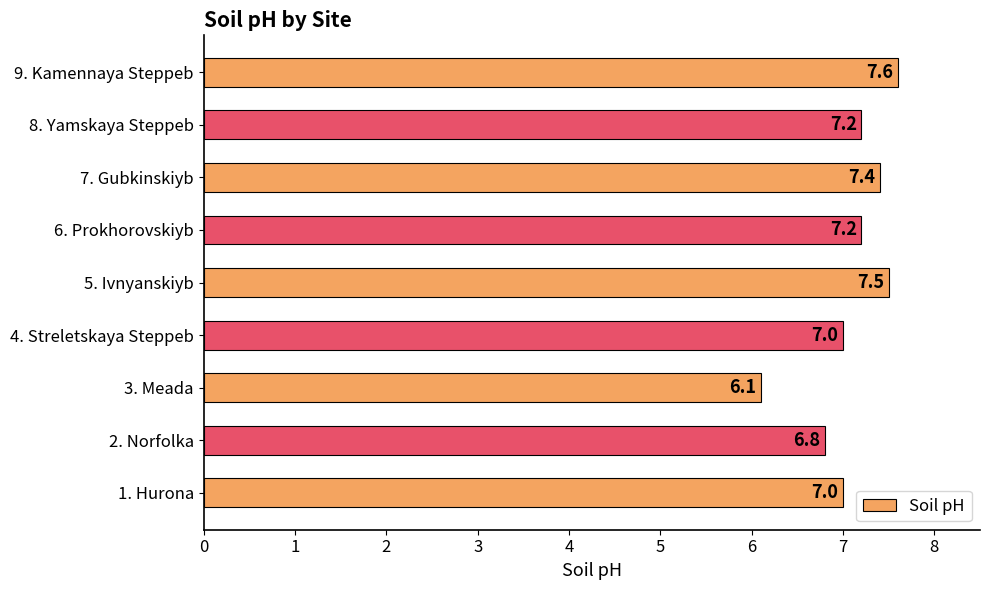

How many values are between 7 and 8?

7